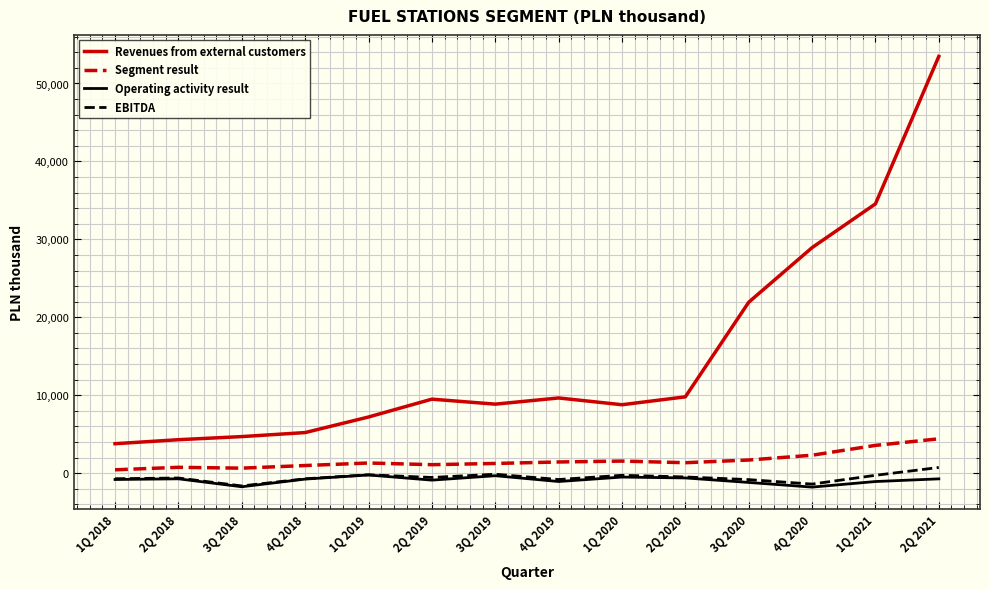

What is the maximum value shown in the chart?

53472.0